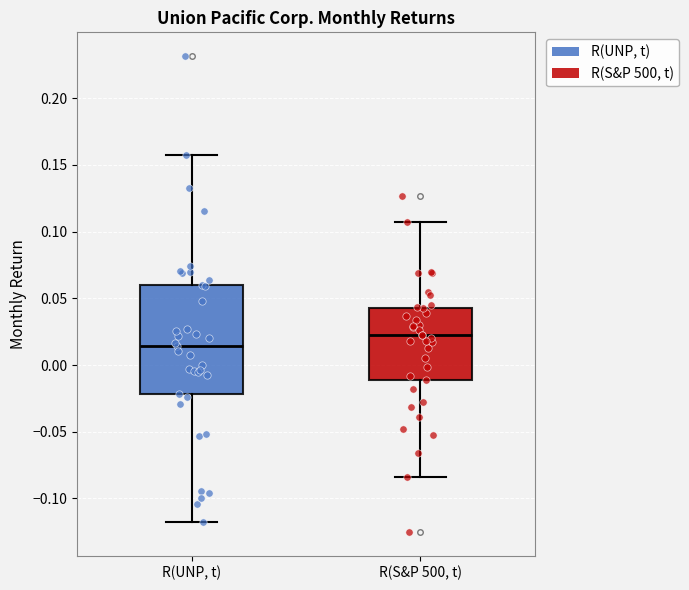

Reading left to right, read every box against the y-axis: the position of its median line, the range the box covers, and the ends of its whiskers. The values are not printed on the chart, so give them approximately, as read against the axis.

R(UNP, t): median 0.015, box -0.020 to 0.060, whiskers -0.115 to 0.155
R(S&P 500, t): median 0.020, box -0.010 to 0.040, whiskers -0.085 to 0.110